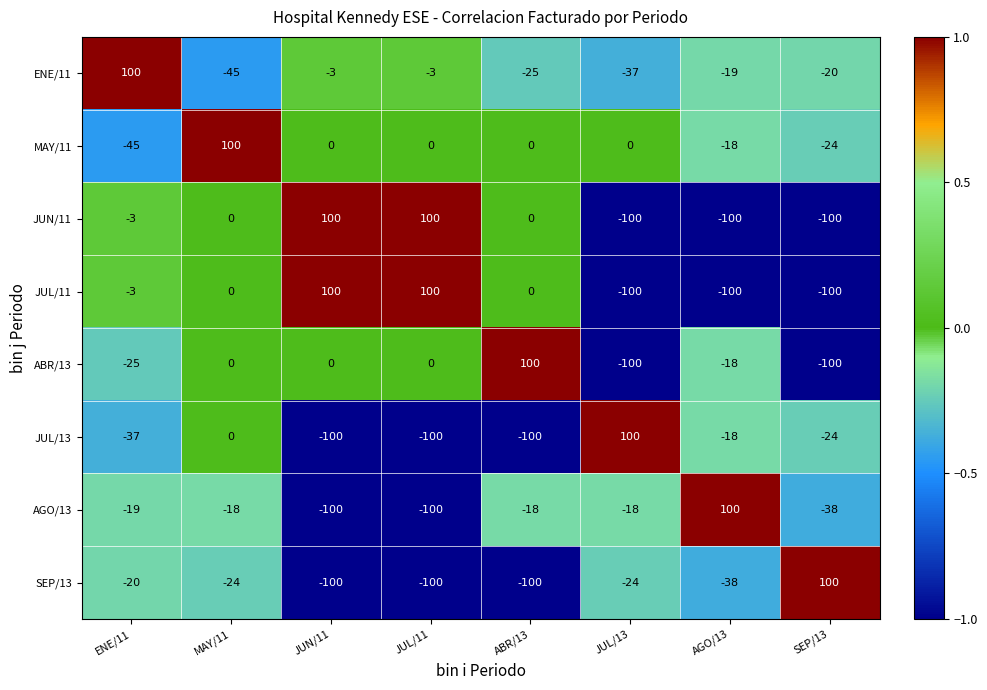

At how many categories does at least one series exceed 0?

8